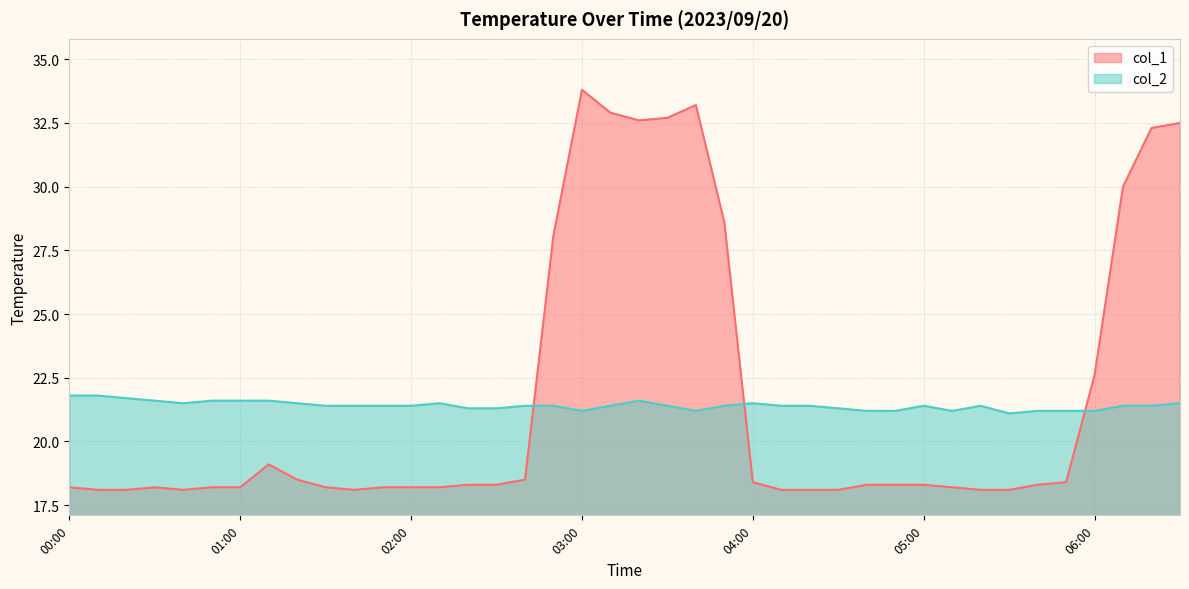

In col_1, how many points are lower than both neighbors (excluding endpoints)?

3